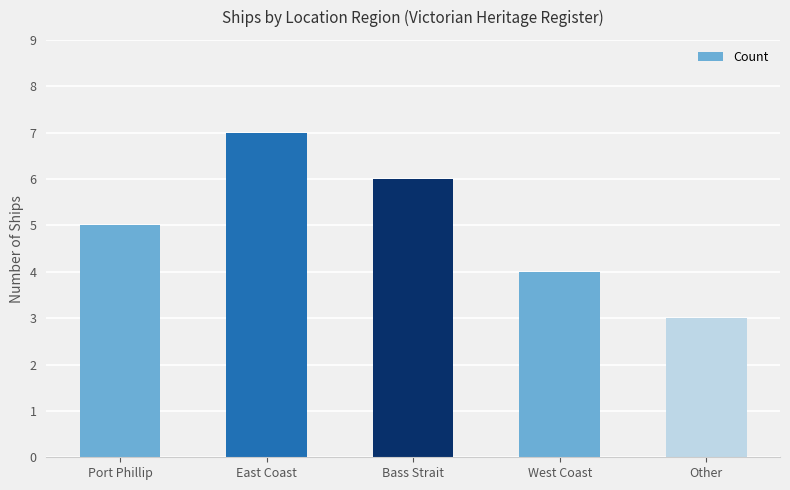

At which category does the chart reach its peak across all series?

East Coast